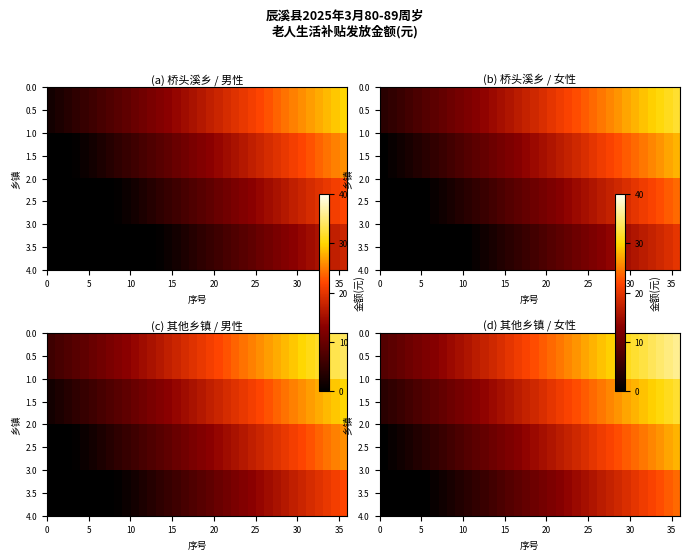

Rank the series by their average value, from lowest to highest.

3.5, 2.5, 1.5, 0.5